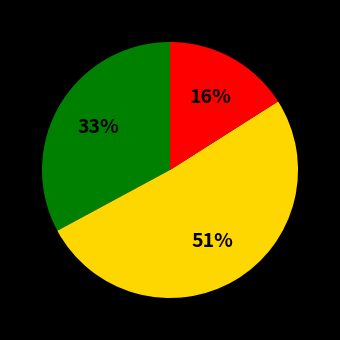

To the nearest percent, what is the average slice percentage?

33%